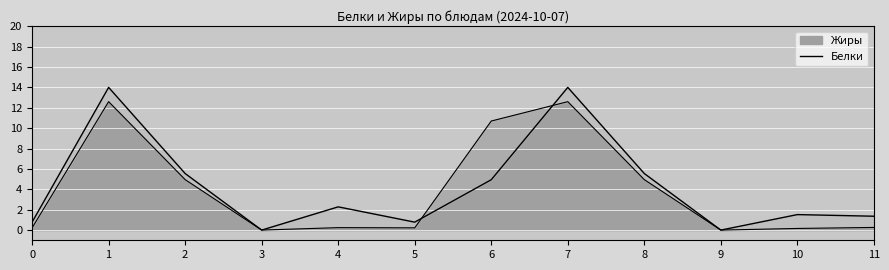

Is it true that the value at 11 is 0.3?

False